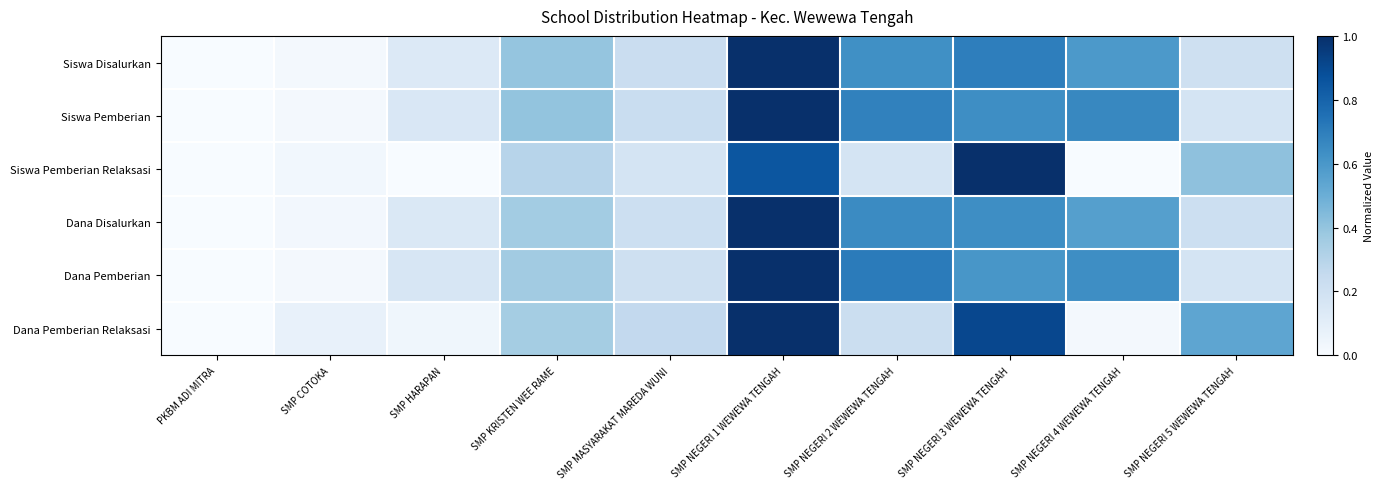

Between SMP NEGERI 4 WEWEWA TENGAH and SMP COTOKA, which is larger?

SMP NEGERI 4 WEWEWA TENGAH